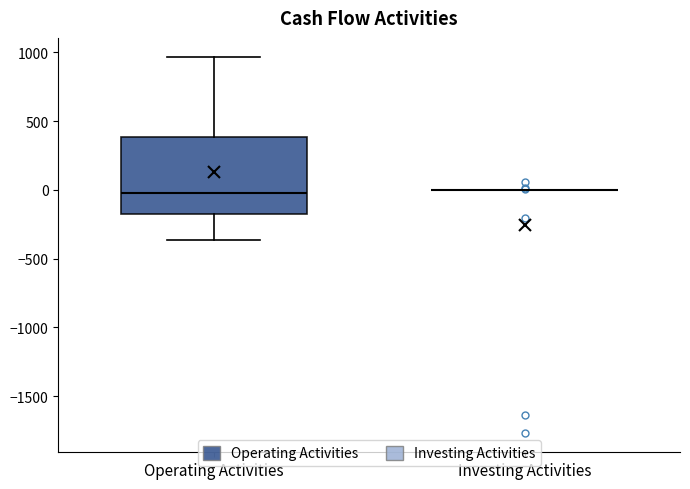

Comparing the boxes themselves (not the whiskers), which one is the tallest?

Operating Activities